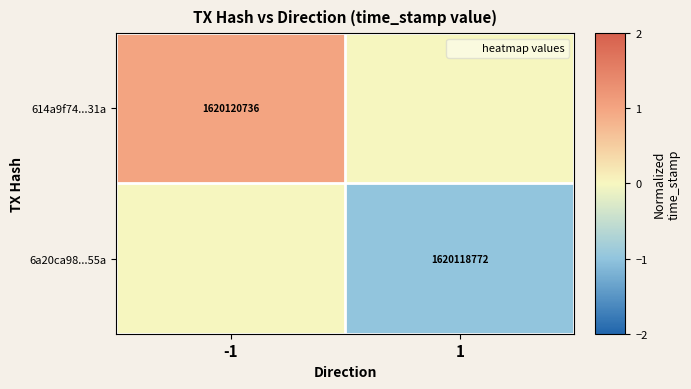

The value of 614a9f74...31a at 1 is 0. True or false?

False